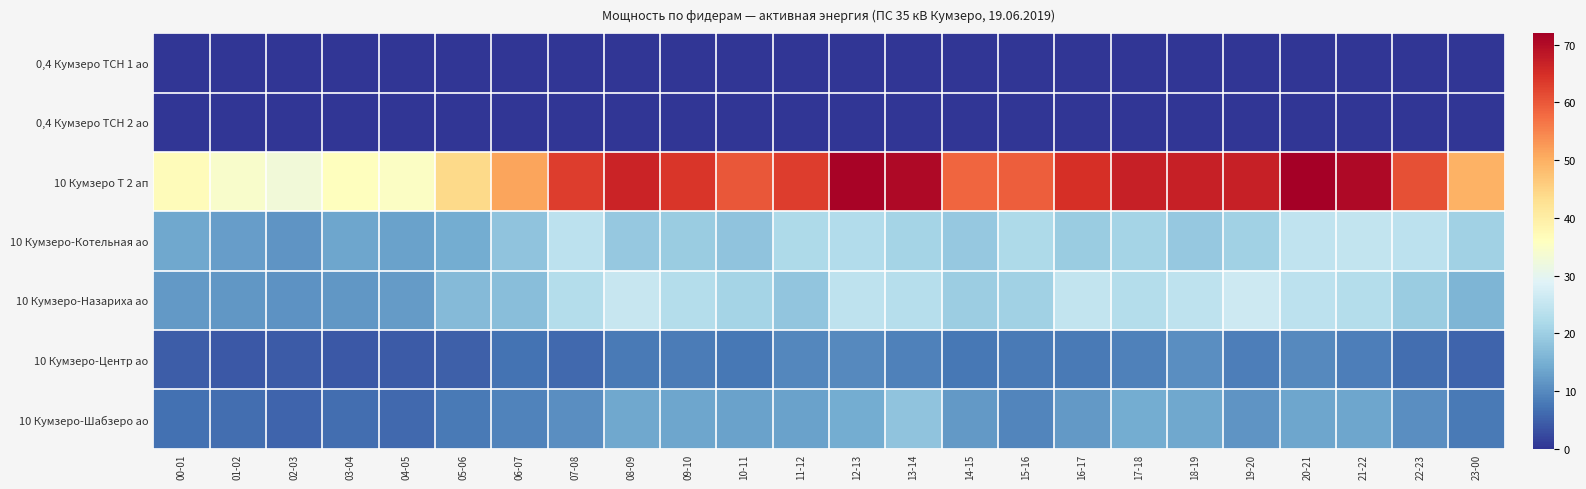

Which category has the highest value across all series?

20-21